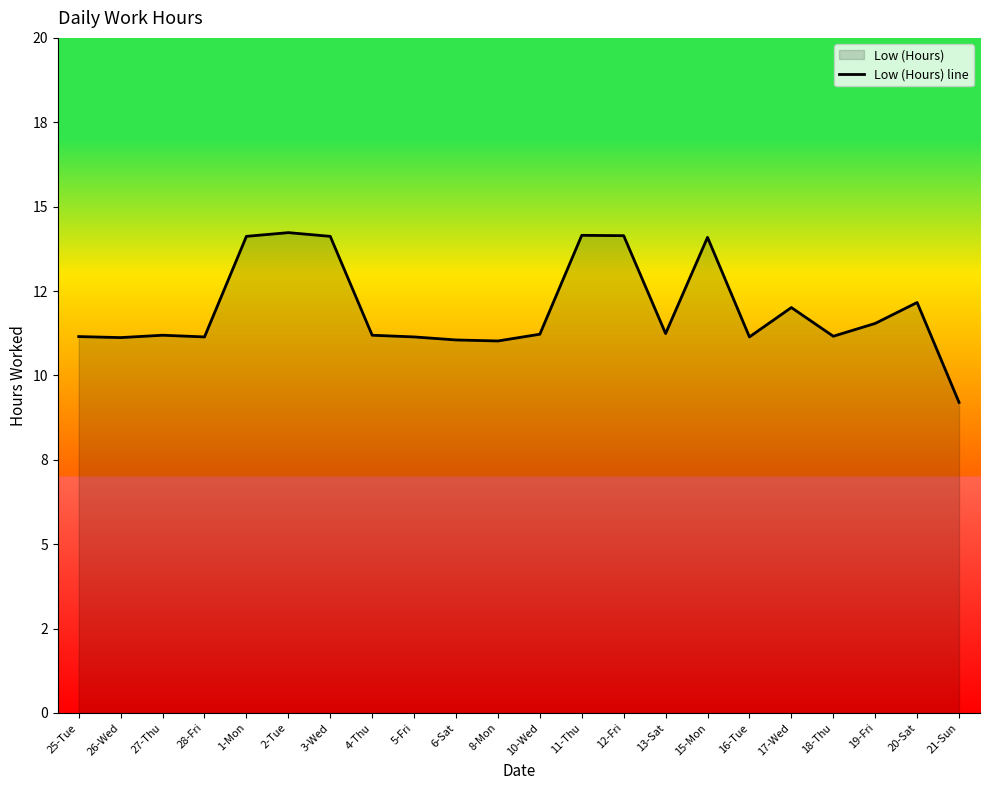

Does the chart display data point markers on the line(s)?

No